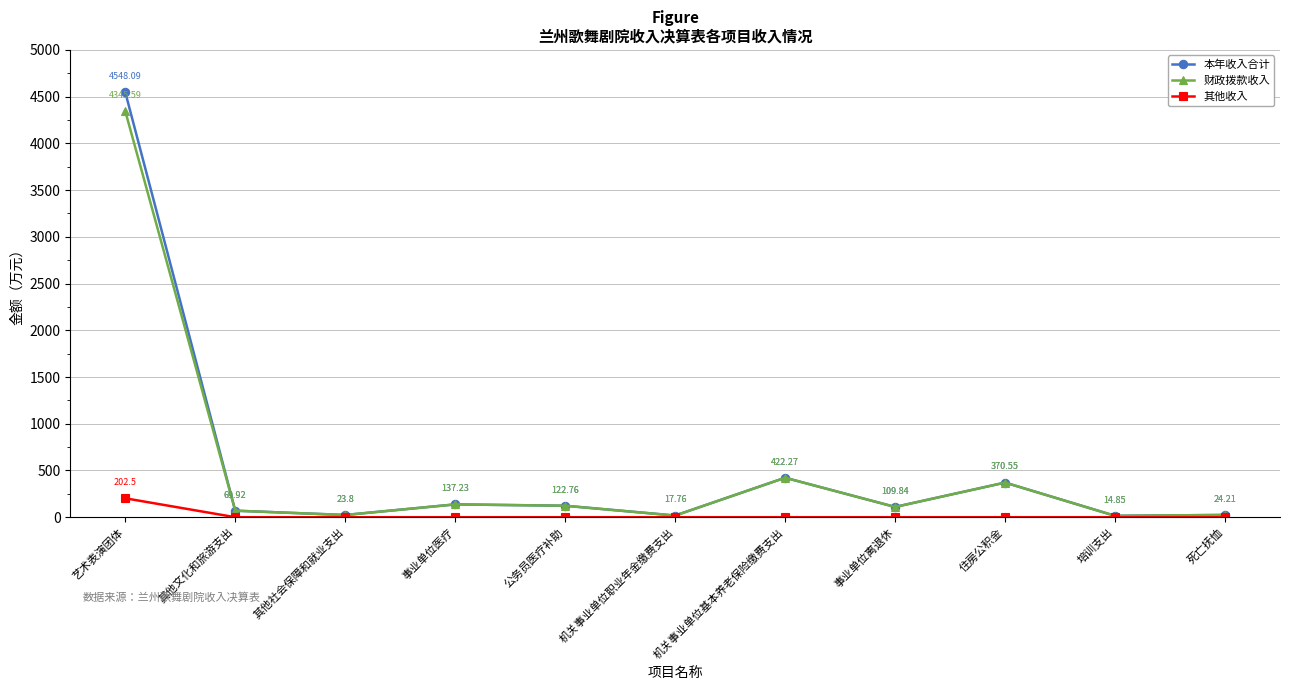

Count the number of data series in this chart.

3